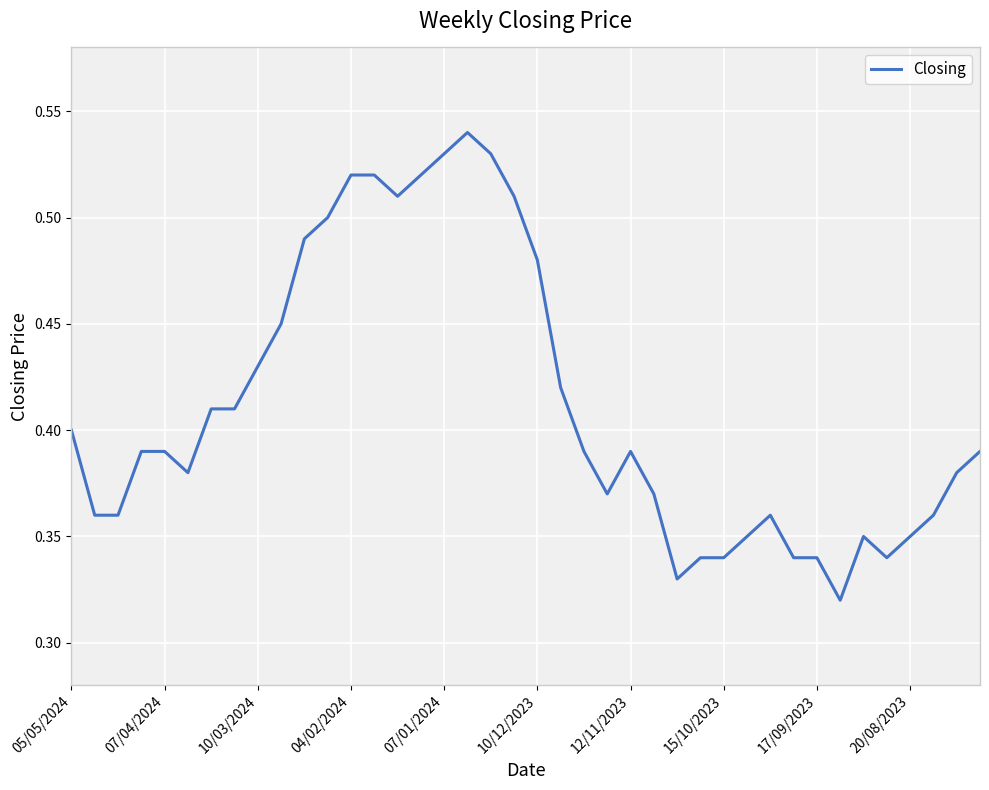

Count the values in the range 0 to 1.

40